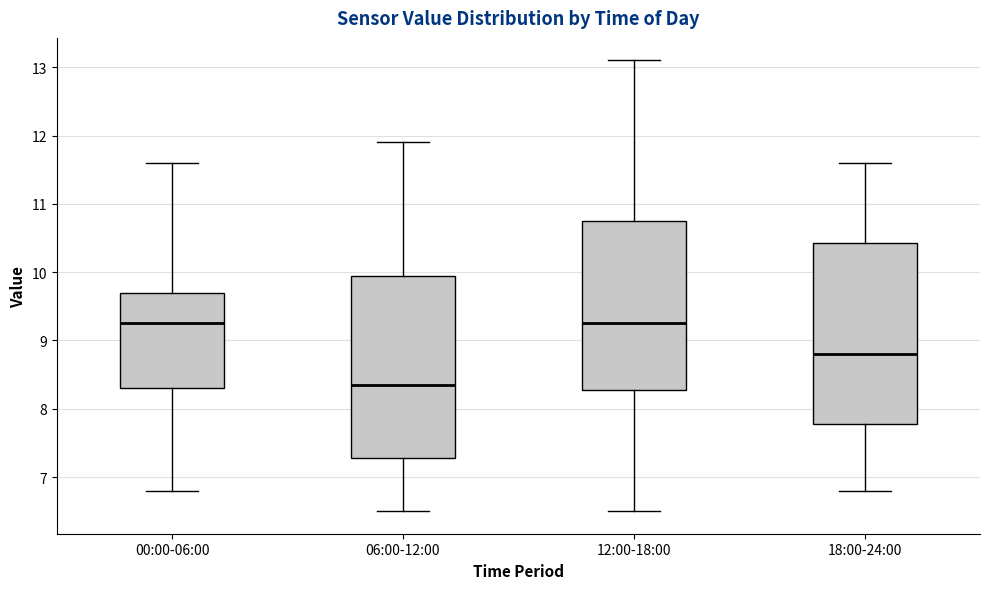

Reading left to right, read every box against the y-axis: the position of its median line, the range the box covers, and the ends of its whiskers. The values are not printed on the chart, so give them approximately, as read against the axis.

00:00-06:00: median 9.3, box 8.3 to 9.7, whiskers 6.8 to 11.6
06:00-12:00: median 8.4, box 7.3 to 10.0, whiskers 6.5 to 11.9
12:00-18:00: median 9.3, box 8.3 to 10.8, whiskers 6.5 to 13.1
18:00-24:00: median 8.8, box 7.8 to 10.4, whiskers 6.8 to 11.6